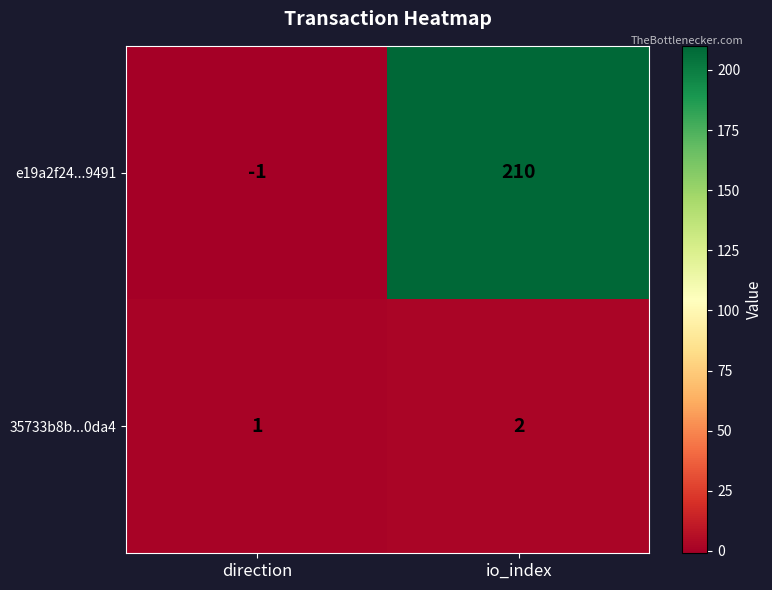

What is the difference between the highest and lowest values at direction?

2